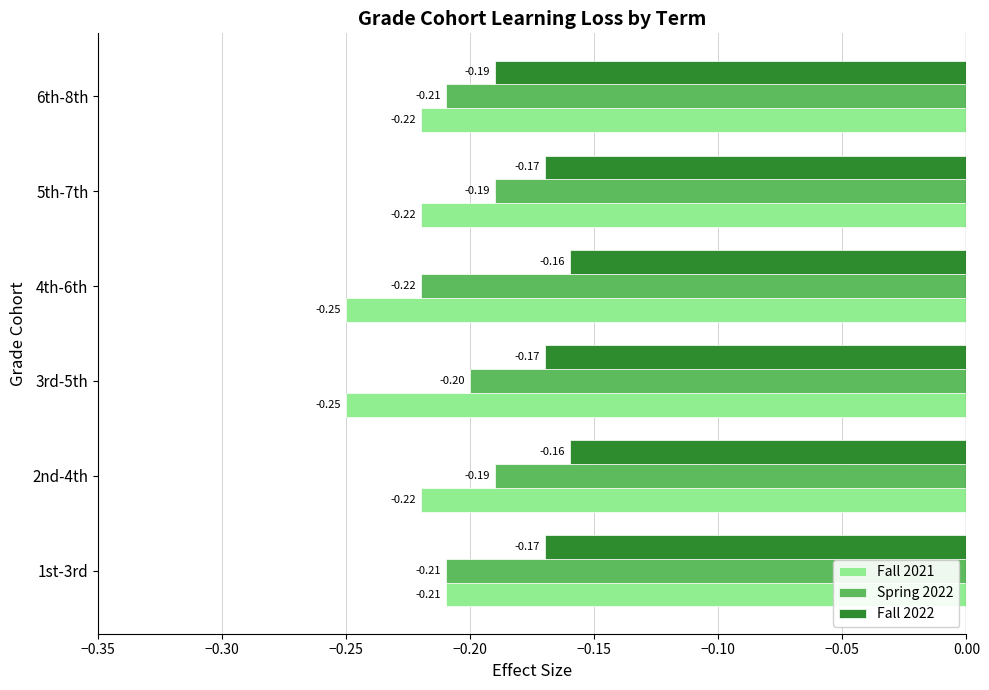

At which category is the sum across all series the highest?

2nd-4th